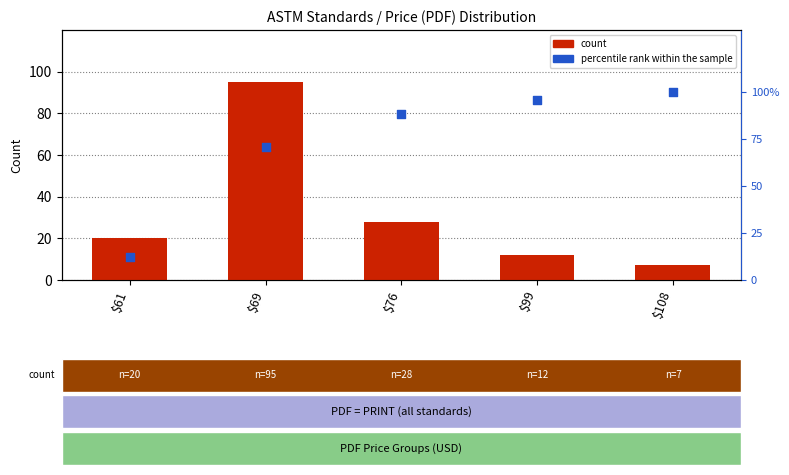

Is the value of count at $76 greater than the value of percentile rank within the sample at $99?

No